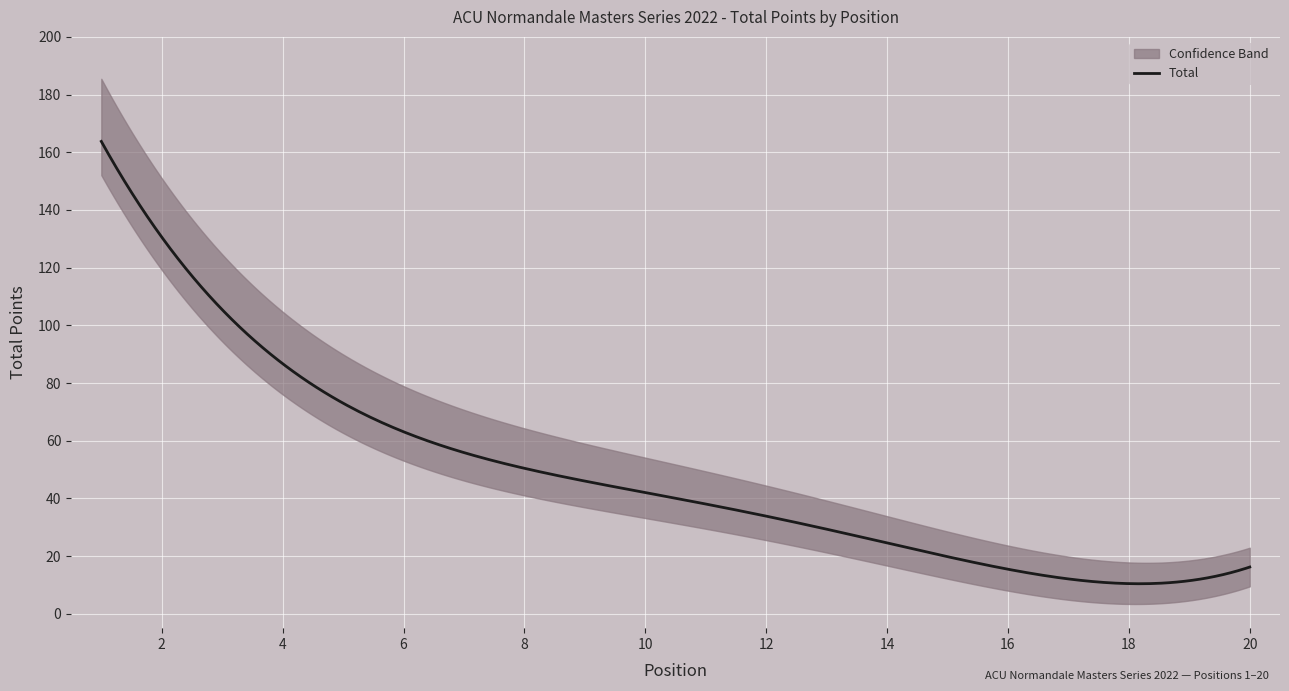

Does the chart display data point markers on the line(s)?

No